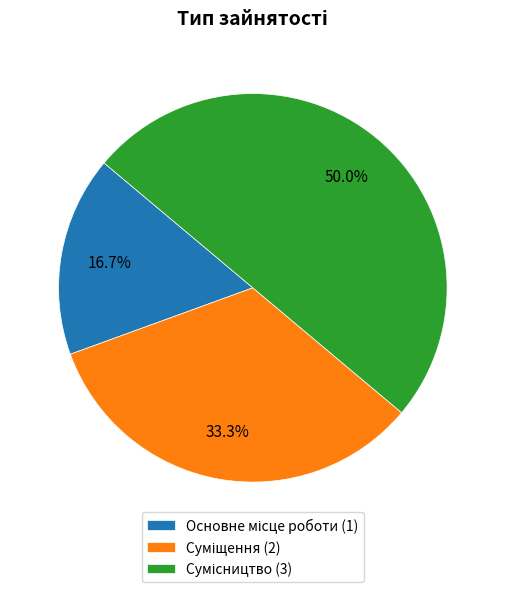

To the nearest percent, what is the average slice percentage?

33%